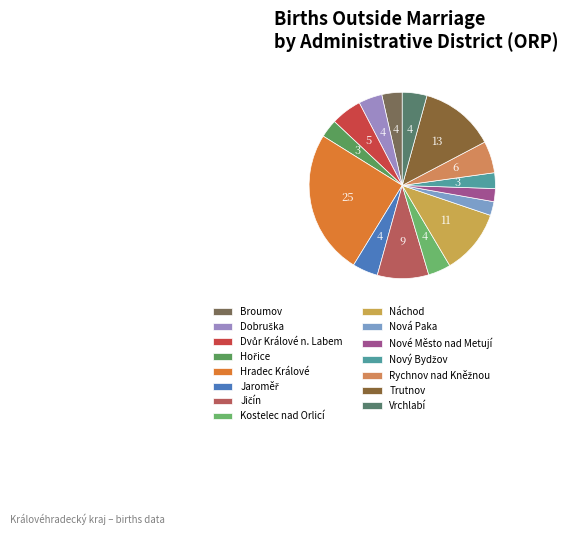

Combined, what portion of the pie is Jičín and Broumov?

12.4%